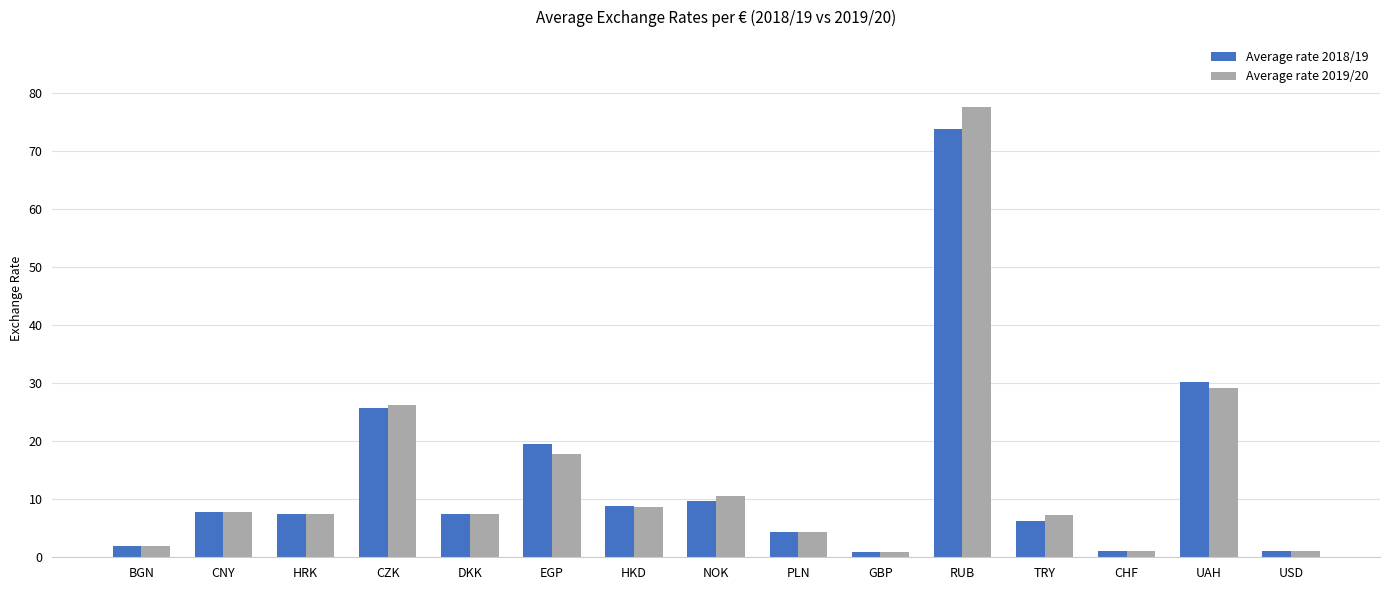

Rank the series by their maximum value, from highest to lowest.

Average rate 2019/20, Average rate 2018/19